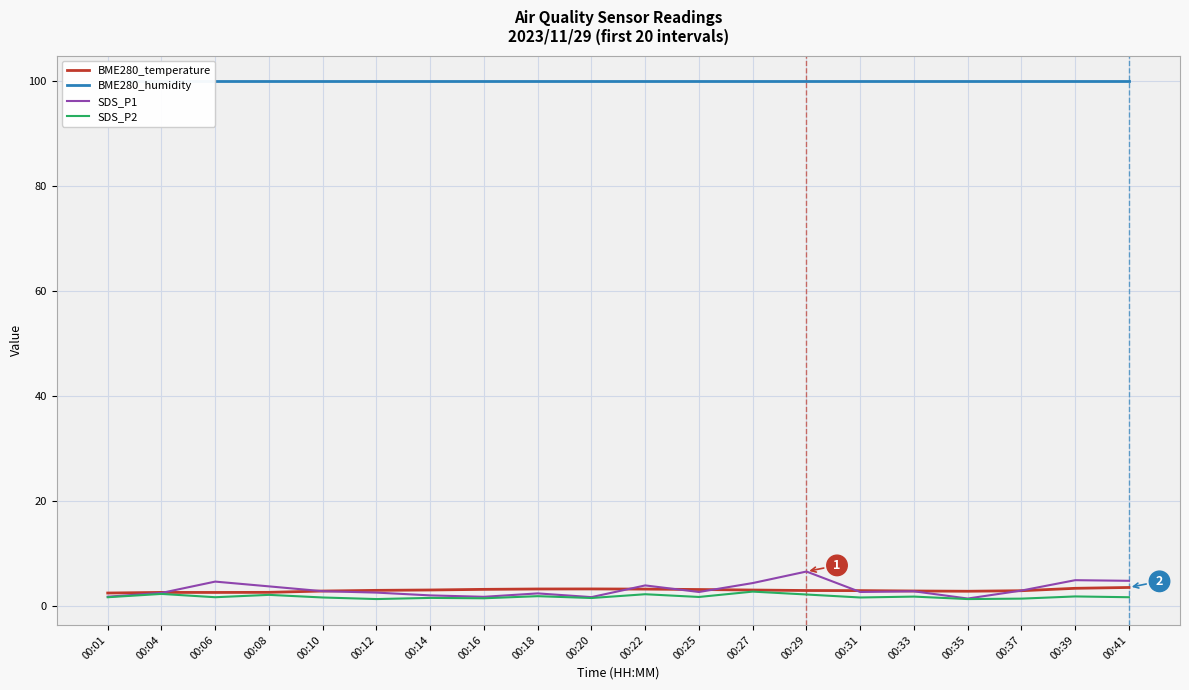

Between 00:12 and 00:31, which is larger?

00:12